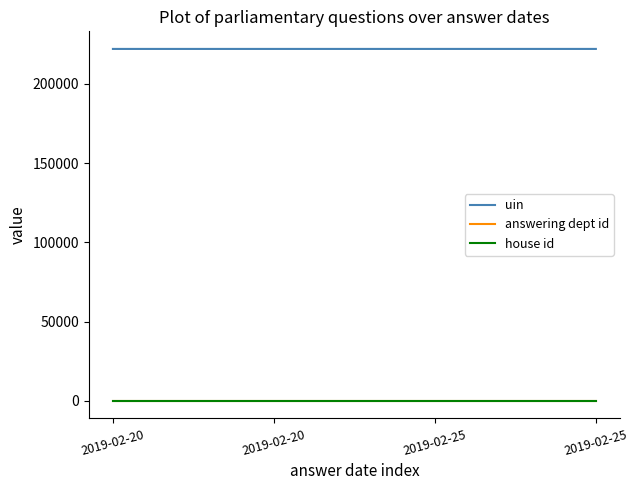

What is the value of the house id point at the 2nd from the left?

1